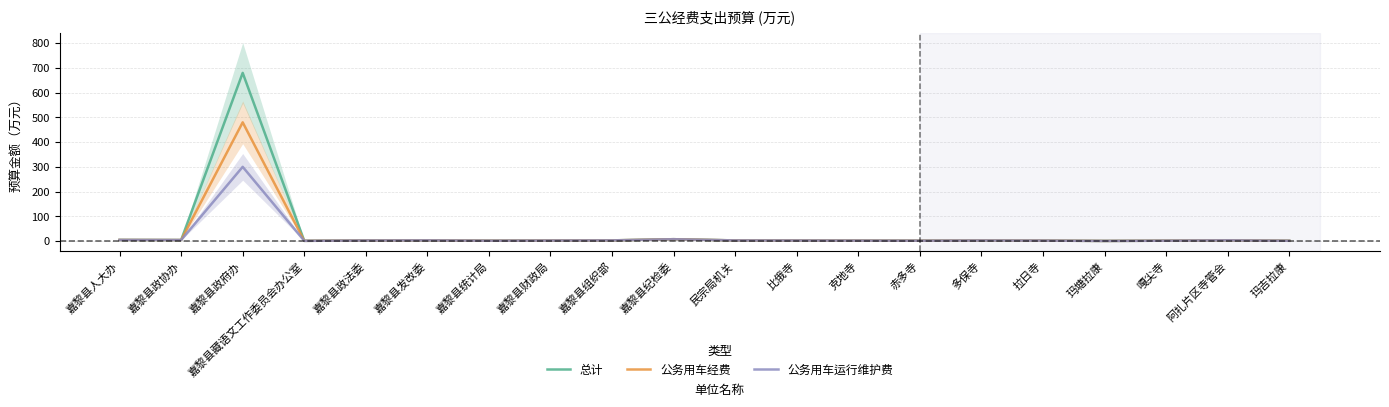

Reading left to right, list all the values displayed in this chart.

总计: 4.4	4.0	680.0	0.8	2.1	2.6	1.4	2.0	2.6	7.4	2.4	2.1	1.7	1.4	2.1	1.7	0.3	1.4	2.8	1.0
公务用车经费: 4.4	4.0	480.0	0.8	2.1	2.6	1.4	2.0	2.6	7.4	2.4	2.1	1.7	1.4	2.1	1.7	0.3	1.4	2.8	1.0
公务用车运行维护费: 4.4	4.0	300.0	0.8	2.1	2.6	1.4	2.0	2.6	7.4	2.4	2.1	1.7	1.4	2.1	1.7	0.3	1.4	2.8	1.0